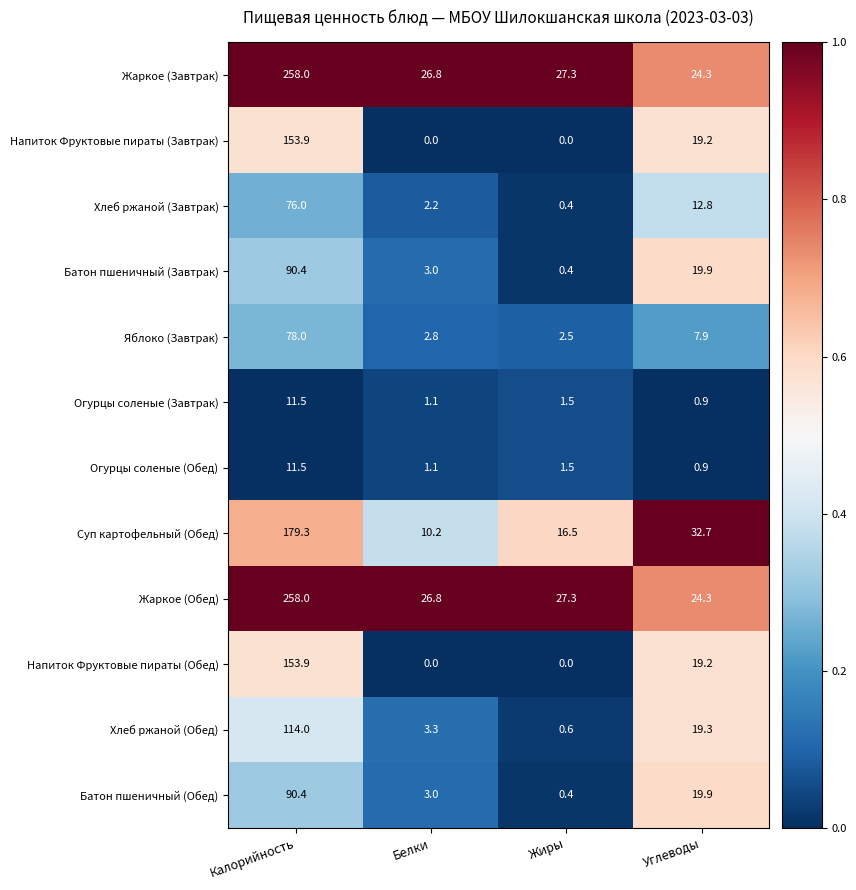

At which label is Хлеб ржаной (Завтрак) closest to 38?

Углеводы